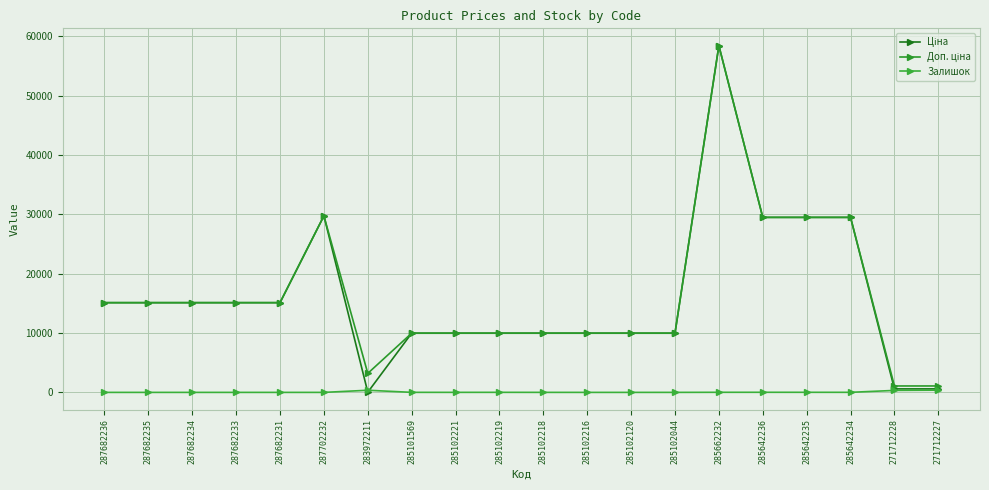

What is the highest value of the Ціна series?

58426.5